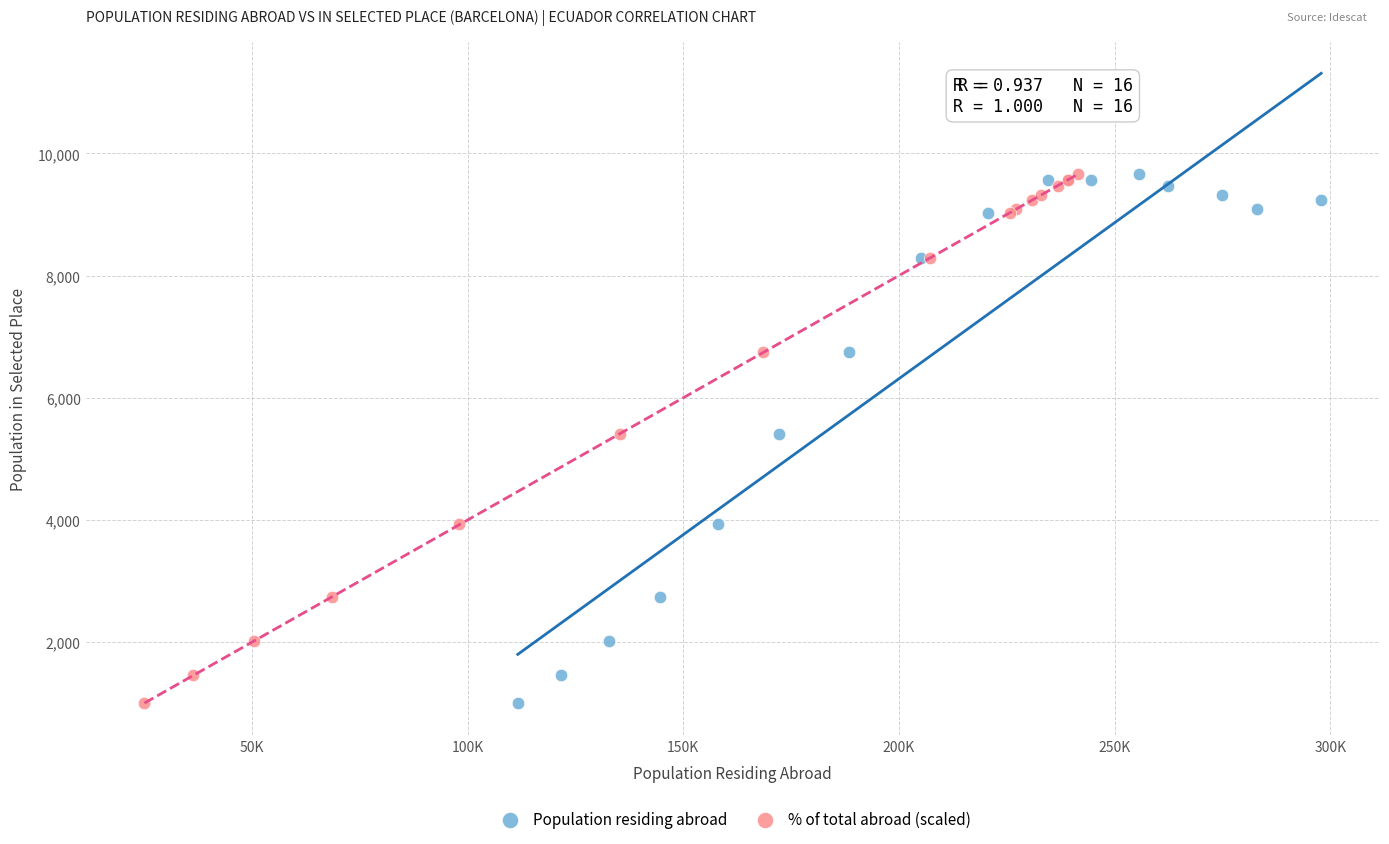

What are all the series names shown in the legend?

Population residing abroad, % of total abroad (scaled)